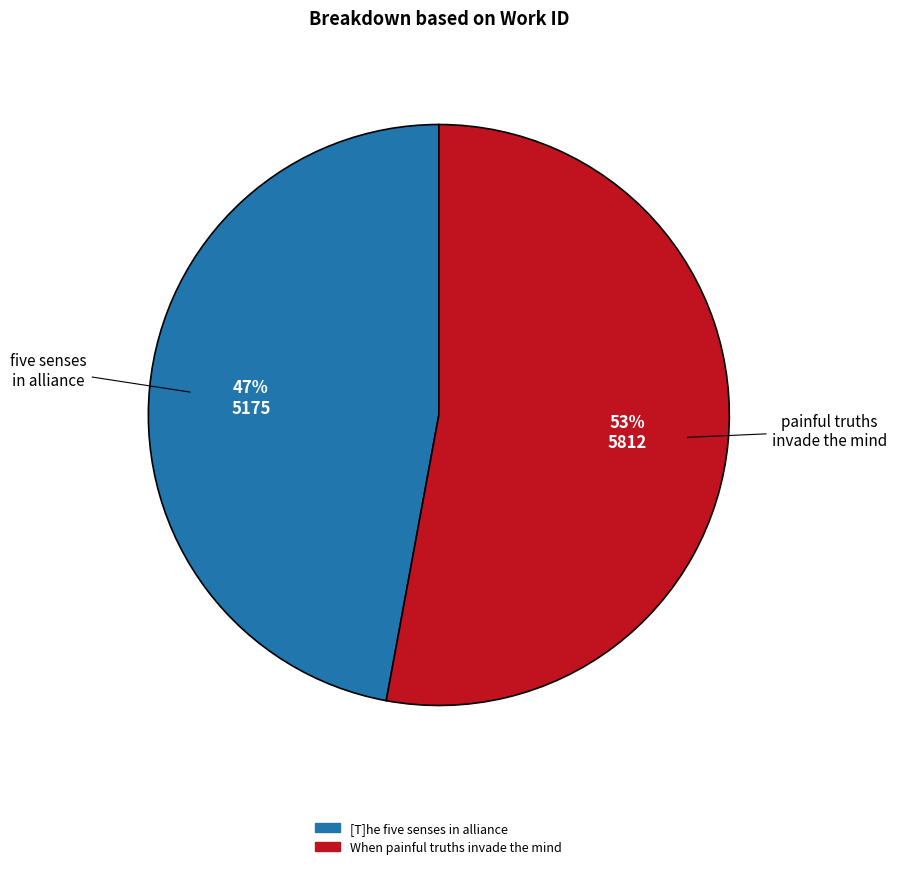

Do When painful truths invade the mind and [T]he five senses in alliance together represent more than half of the pie?

Yes